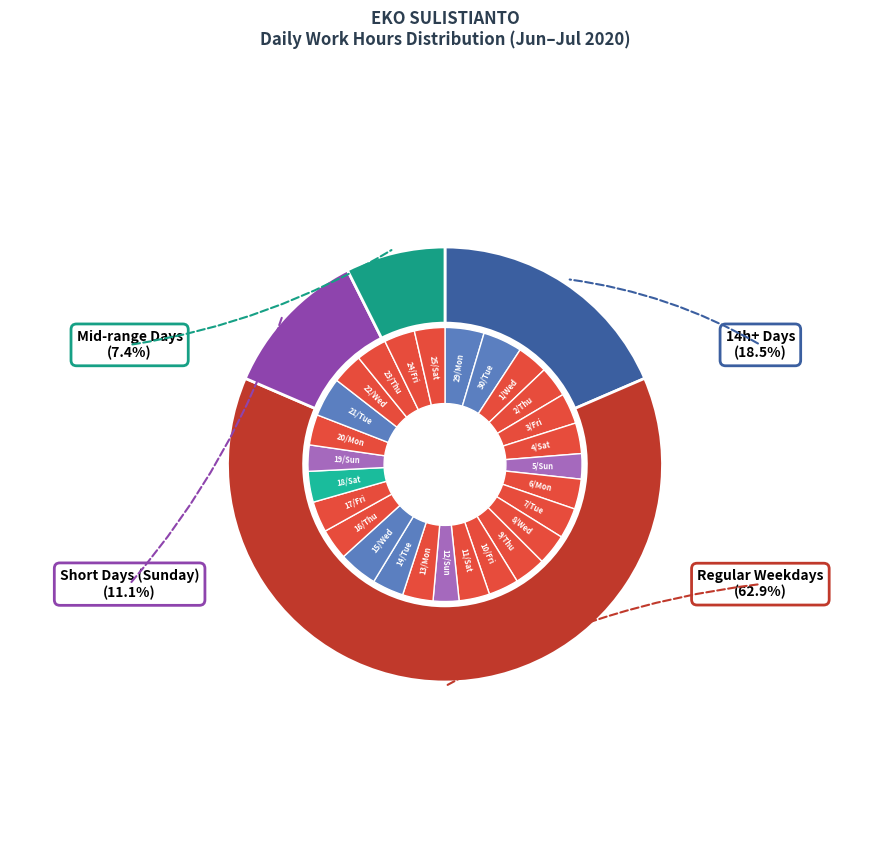

Does 22/Wed represent more than half of the total?

No